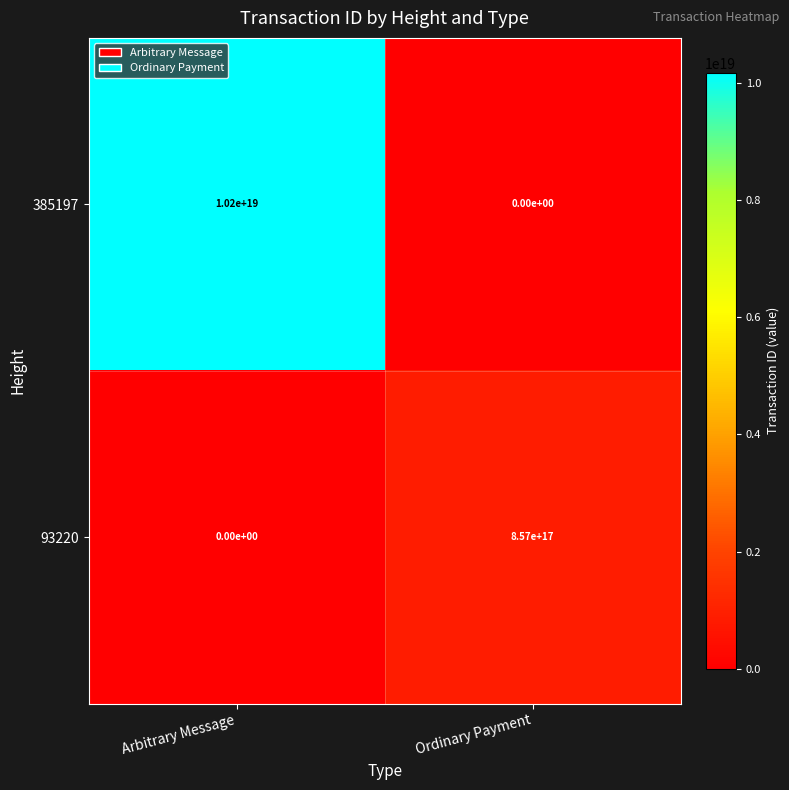

Is the value of 385197 at Arbitrary Message greater than the value of 93220 at Arbitrary Message?

Yes